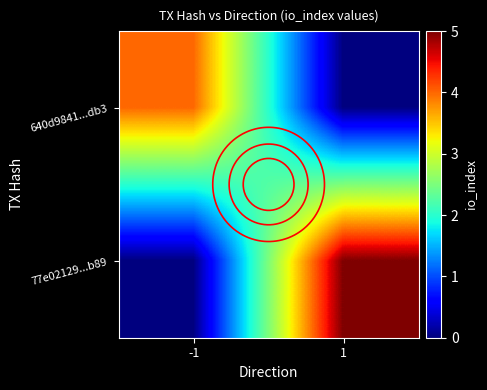

Rank the series by their average value, from lowest to highest.

640d9841...db3, 77e02129...b89